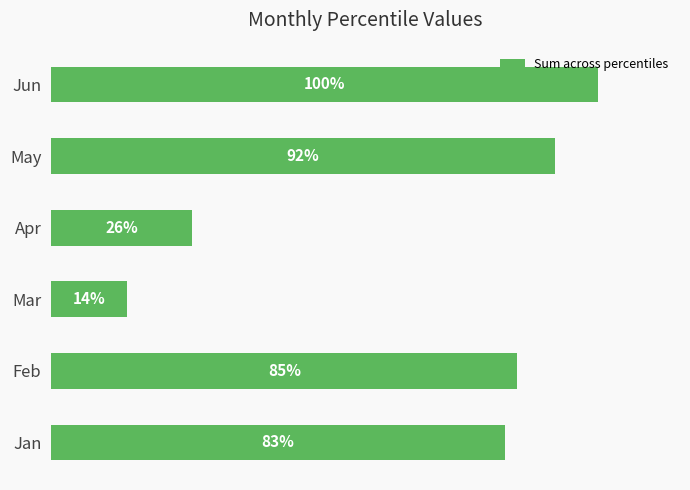

Does the chart contain any negative values?

No